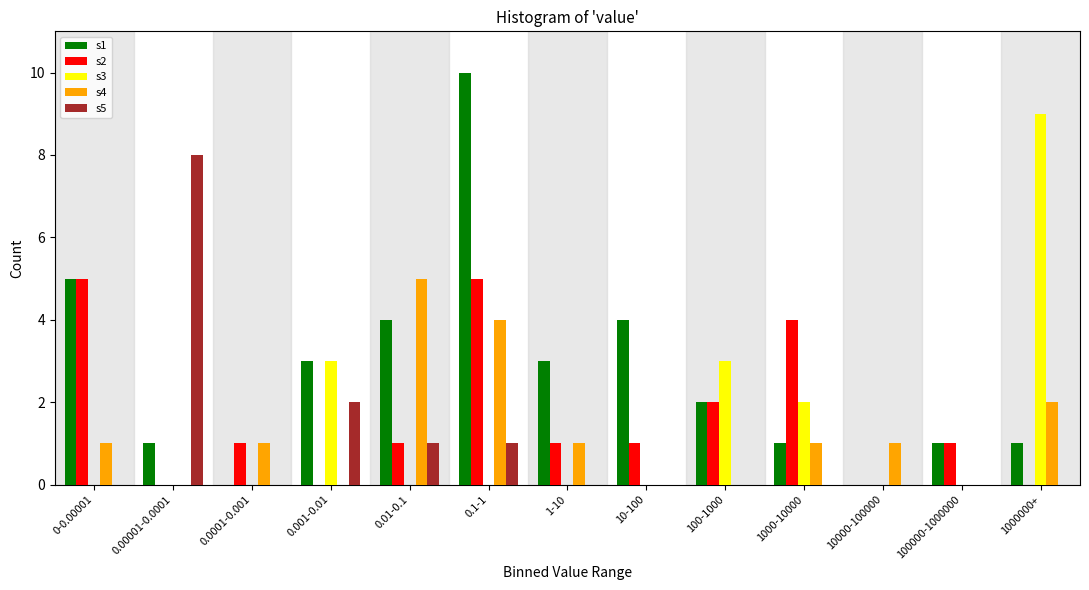

Between 0.01-0.1 and 10-100, which series saw the biggest shift?

s4